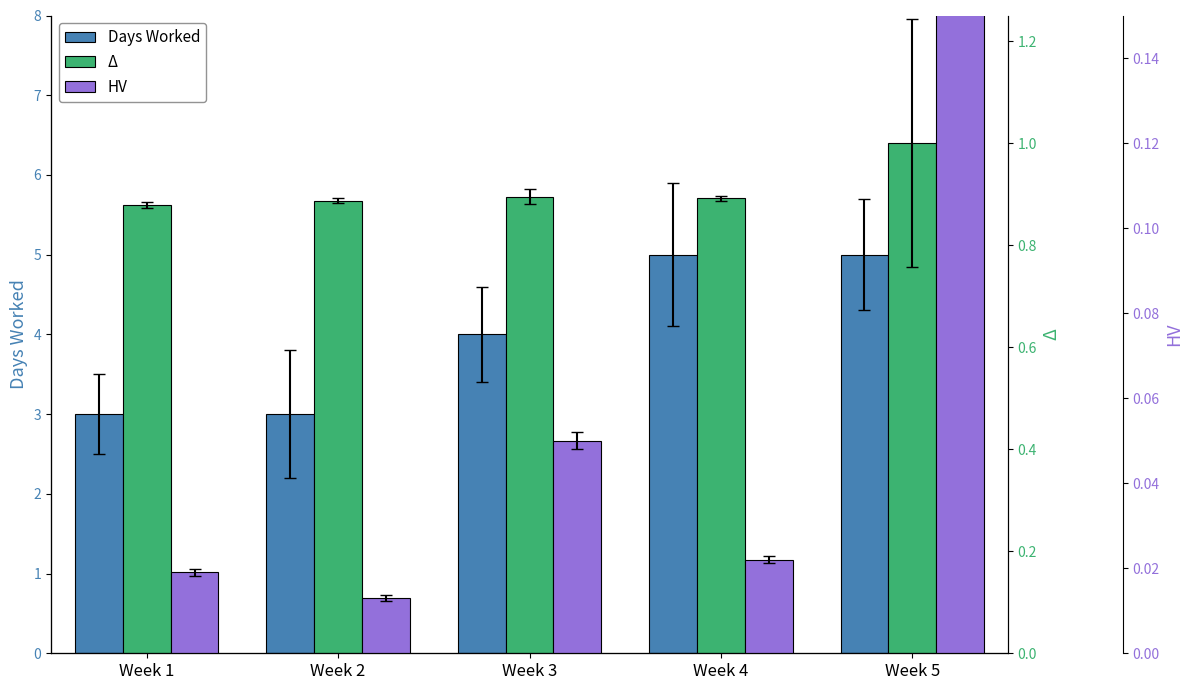

True or false: Days Worked has a value of 3.0 at Week 2.

True